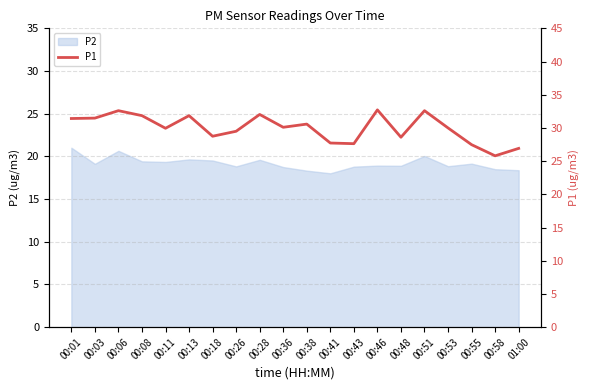

Count the number of values greater than 30.

10